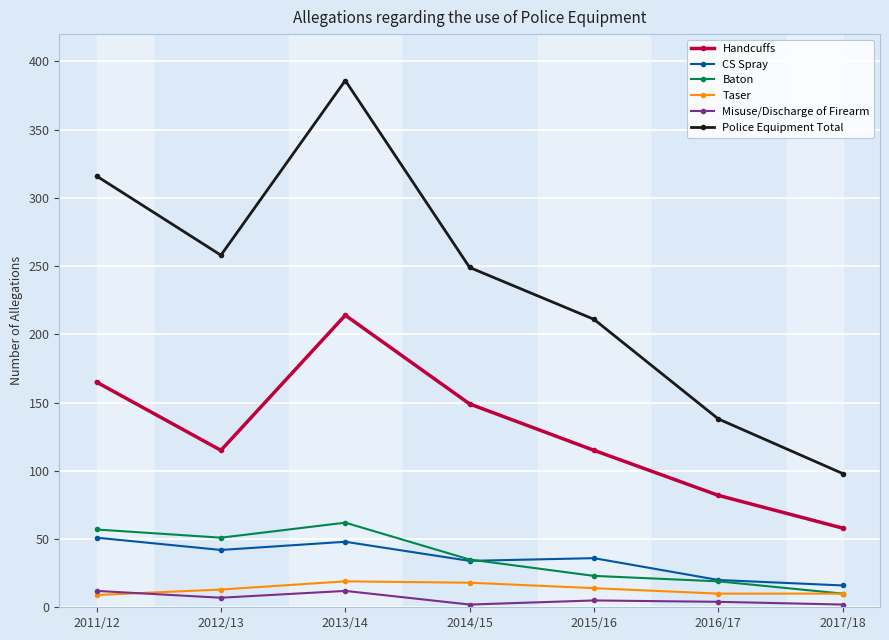

Does the chart have visible grid lines?

Yes